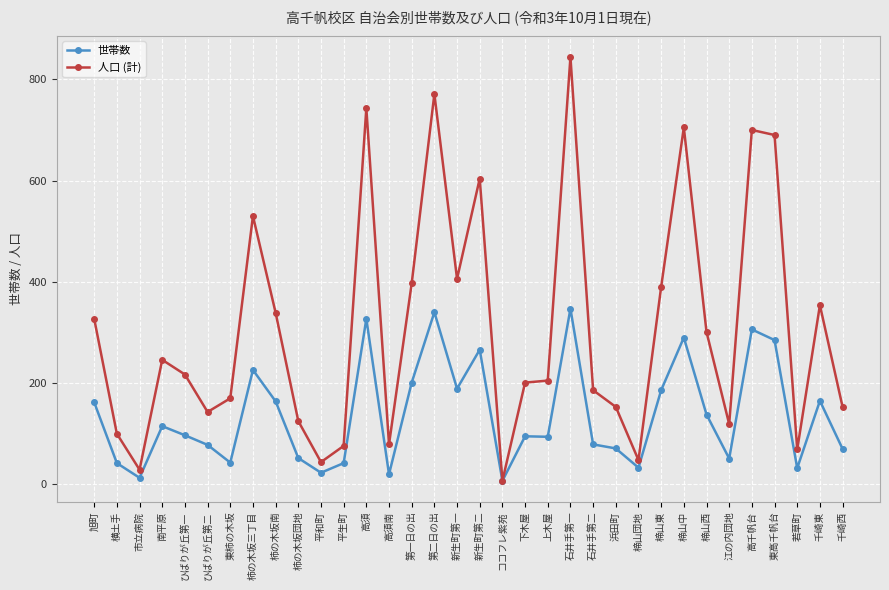

The 世帯数 series shows 52 at 柿の木坂団地. True or false?

True